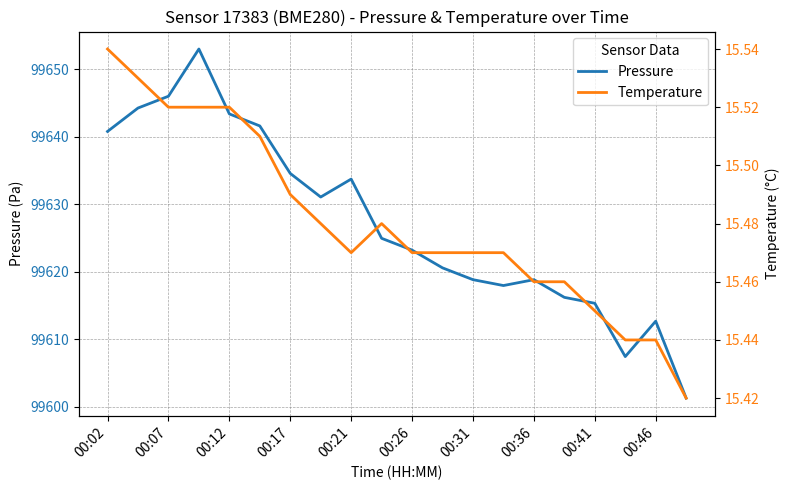

True or false: Pressure has a value of 61618.3 at 00:31.

False